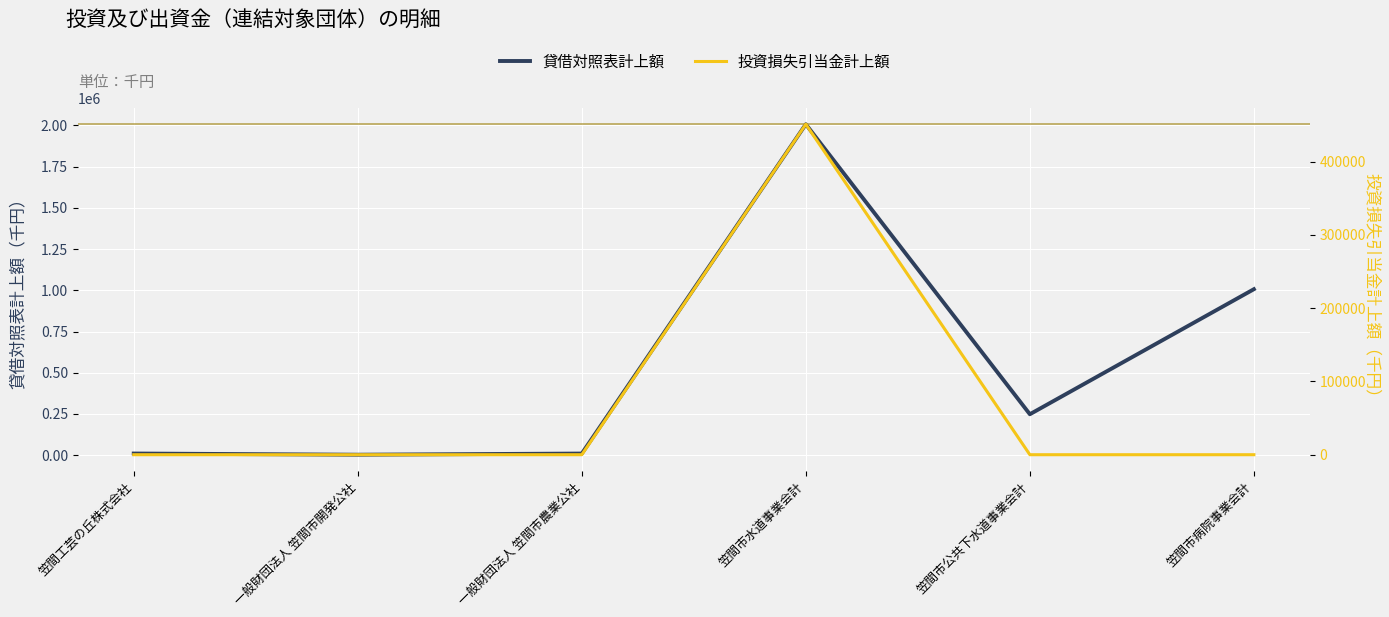

Which series has the largest total across all categories?

貸借対照表計上額